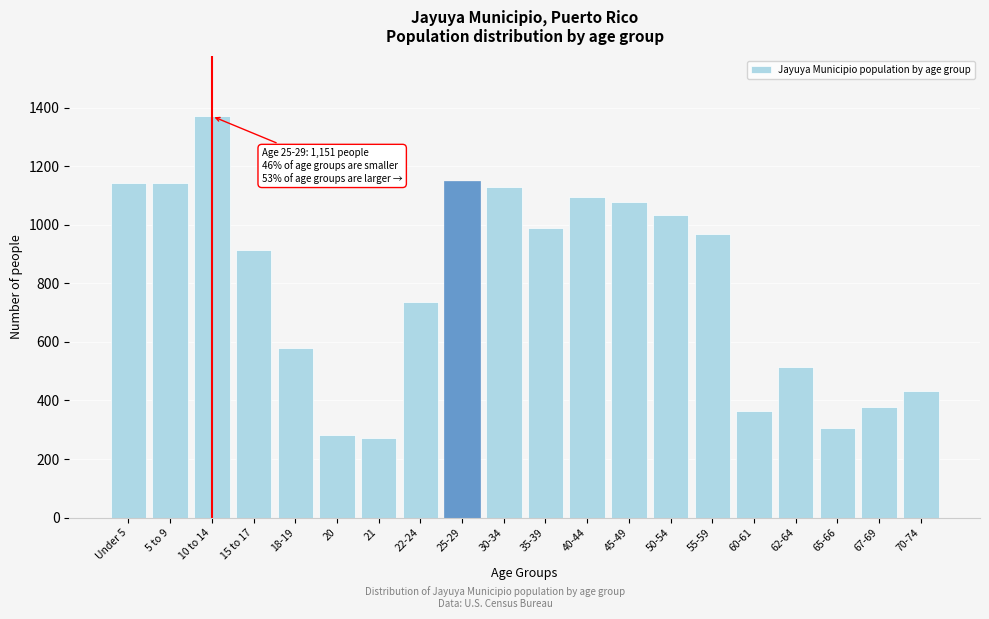

At which label is the value closest to 821?

22-24